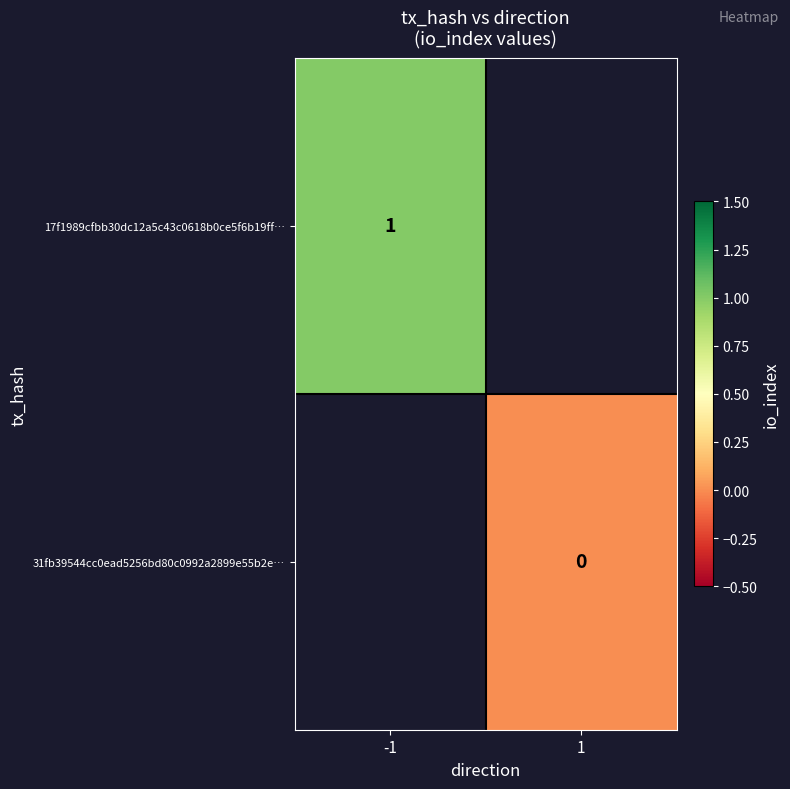

Is the value of 31fb39544cc0ead5256bd80c0992a2899e55b2e… at 1 greater than the value of 17f1989cfbb30dc12a5c43c0618b0ce5f6b19ff… at -1?

No